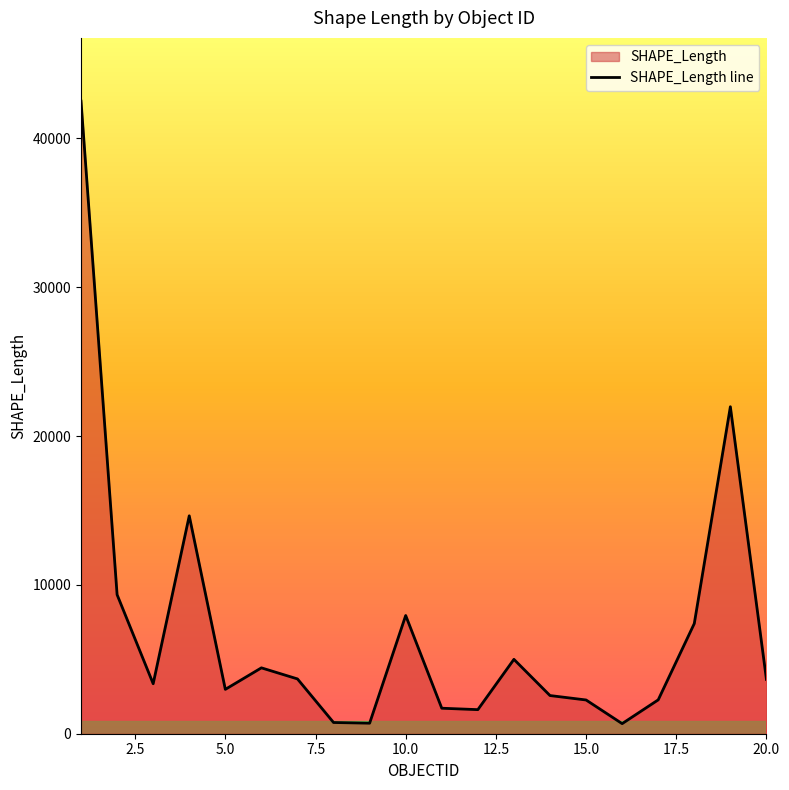

The value at 5.0 is 1463.0. True or false?

False